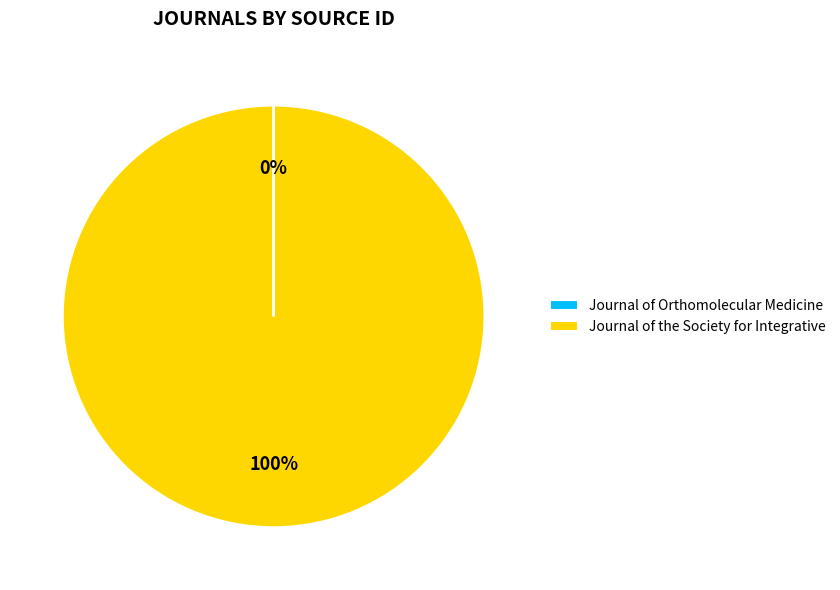

Which slice is the largest?

Journal of the Society for Integrative